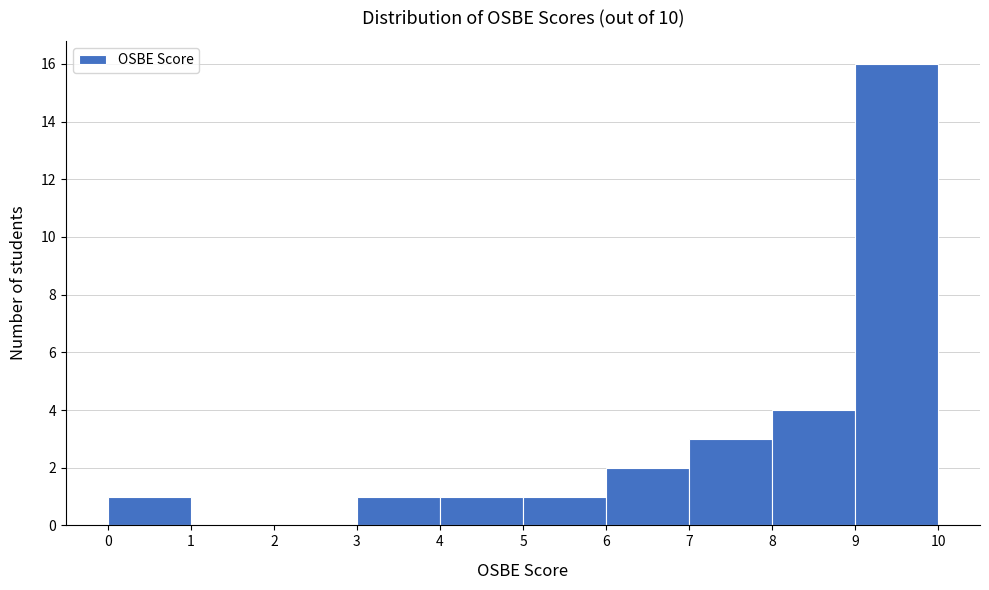

Which range on the x-axis has the tallest bar?

9 to 10